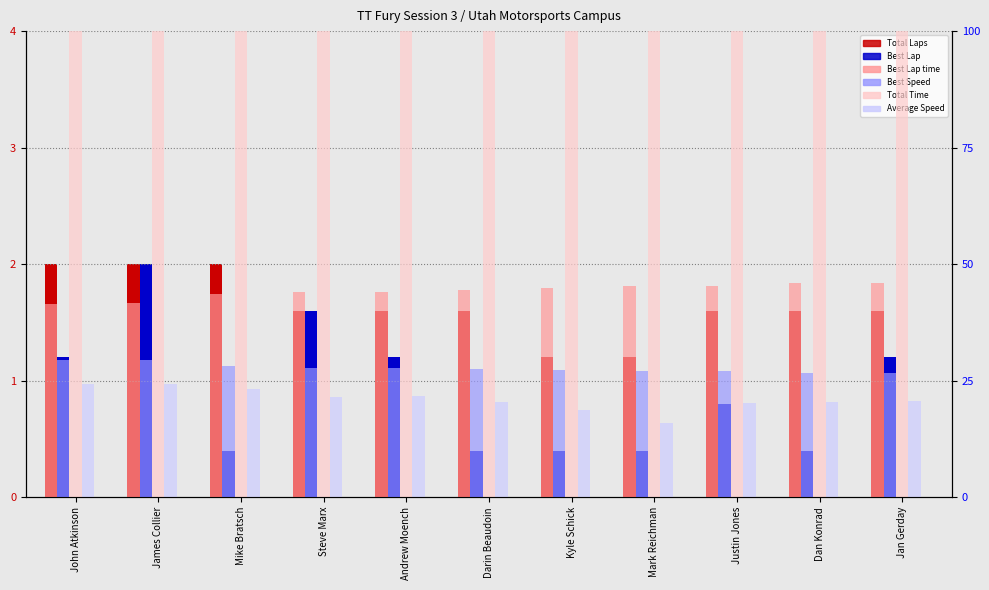

Which category has the highest value in the Best Lap time series?

Jan Gerday